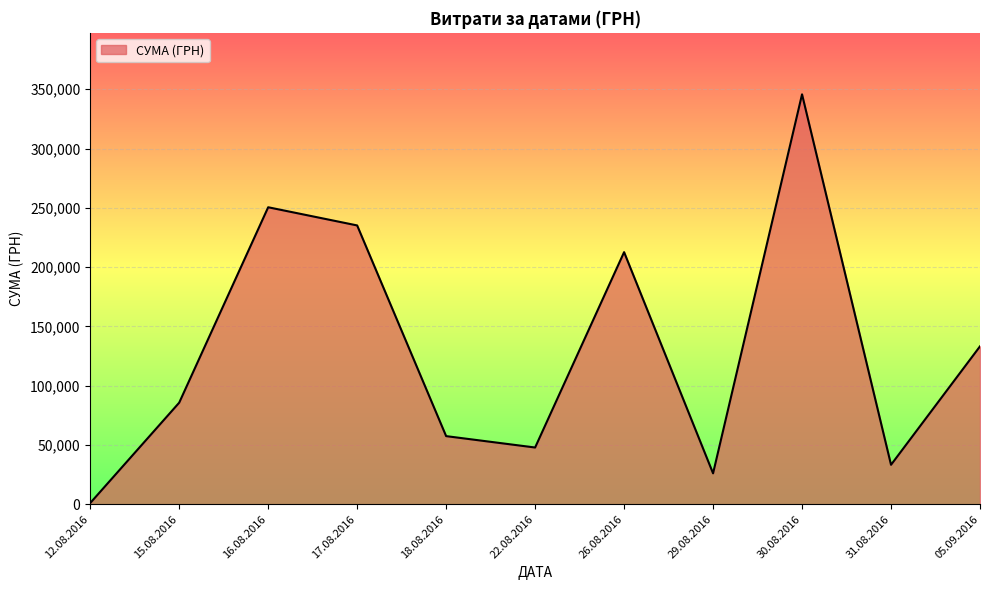

What is the change in value from 18.08.2016 to 22.08.2016?

-9606.3